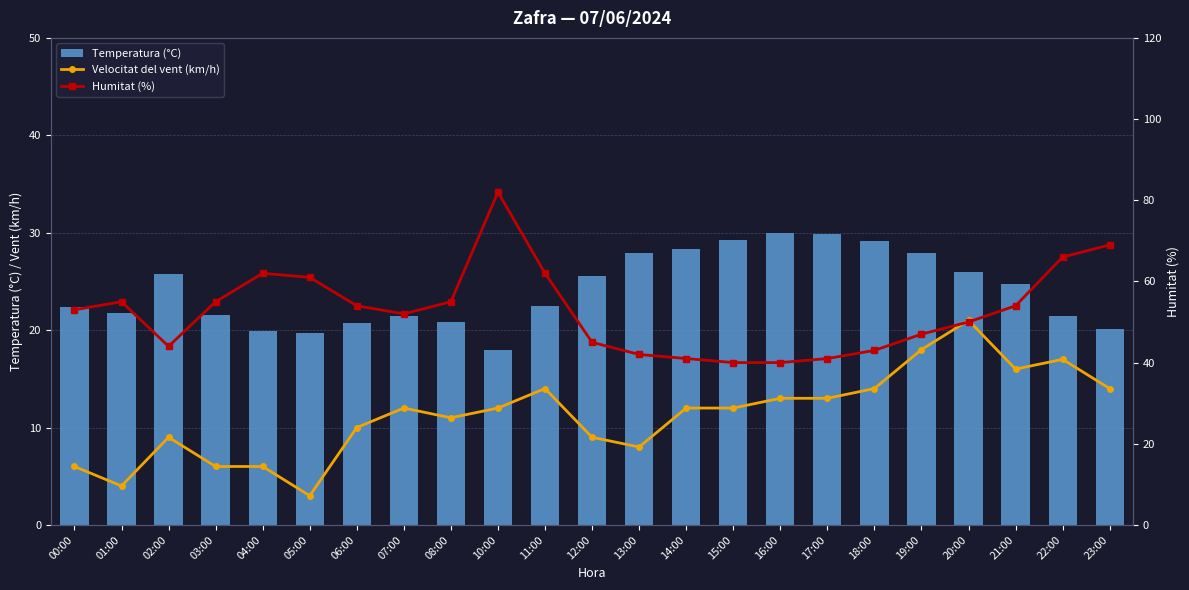

What value does the Velocitat del vent (km/h) series have at 10:00?

12.0